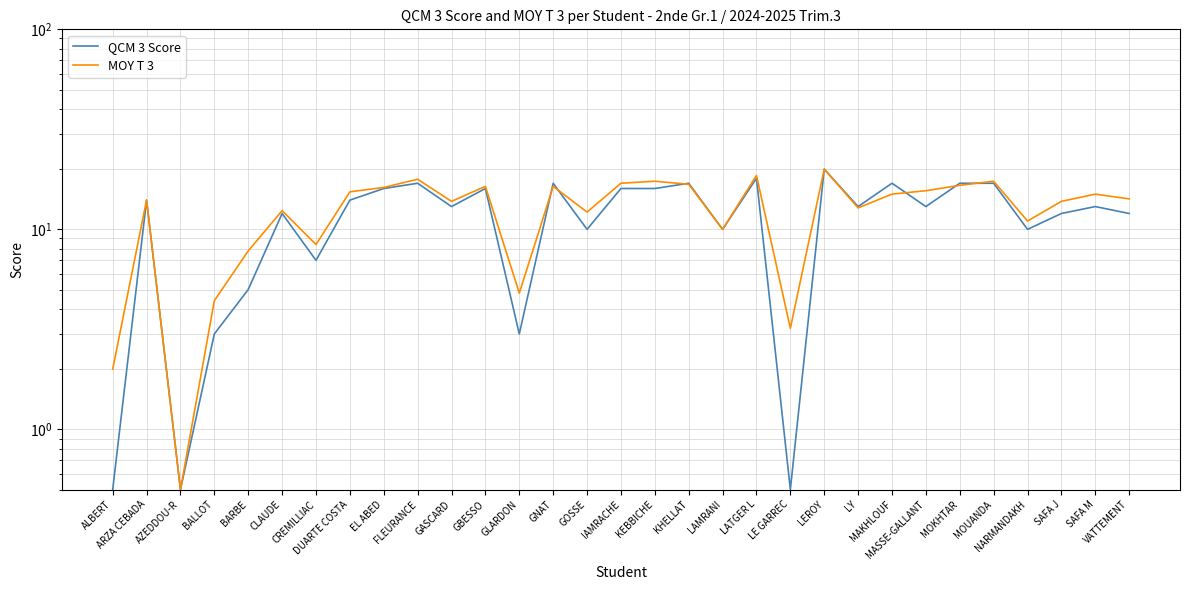

At how many categories does at least one series exceed 4?

28